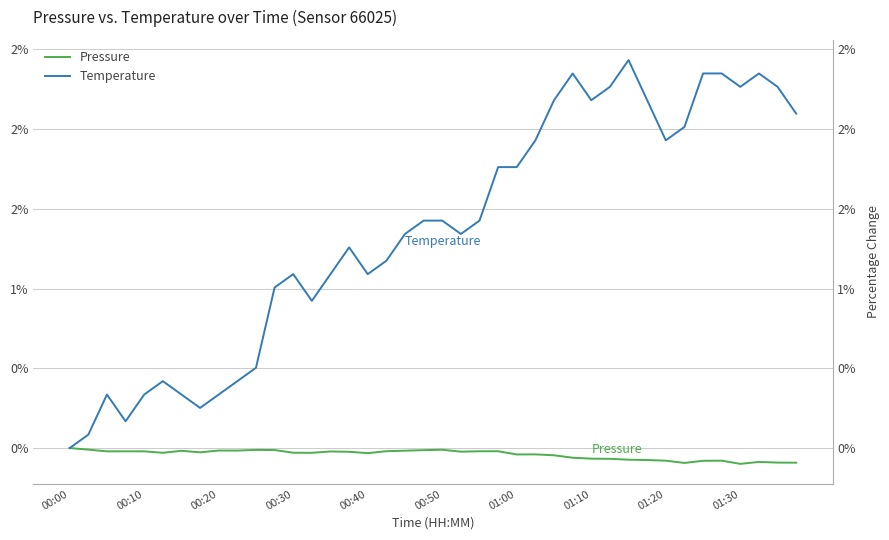

What position from the right is 00:40?

24